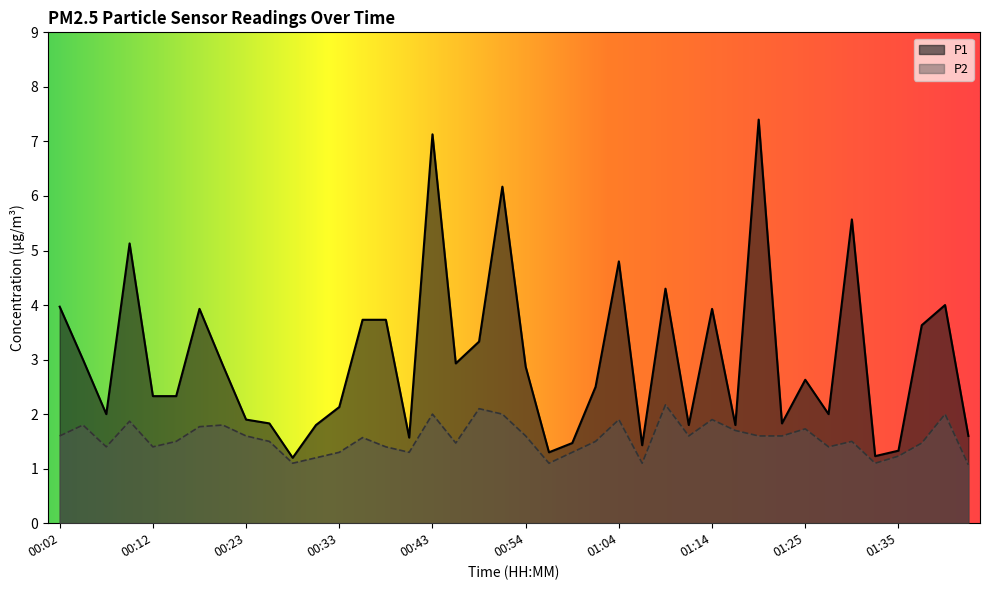

How many series are shown in this chart?

2